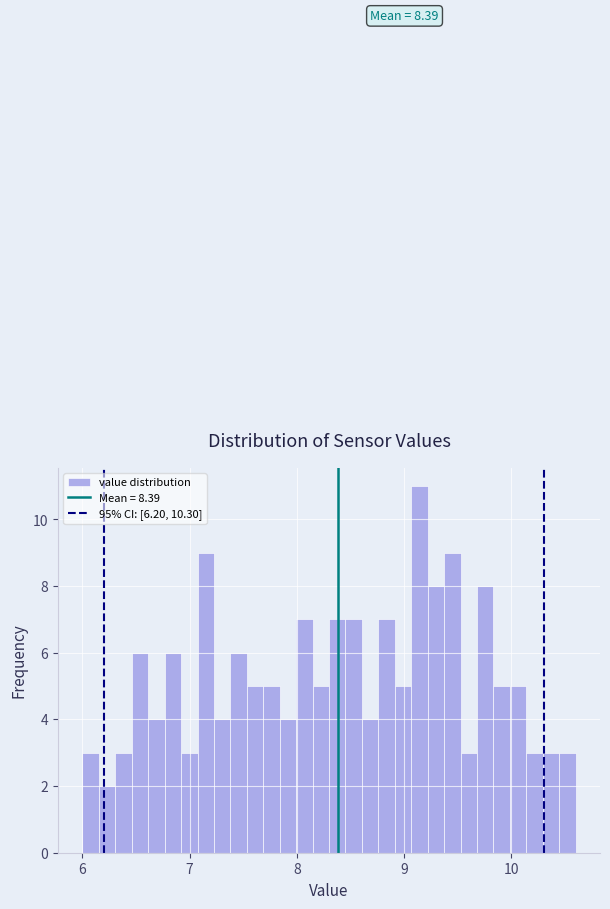

Around what value on the x-axis is the tallest bar? Give the approximate position of its centre, as read against the axis.

9.1